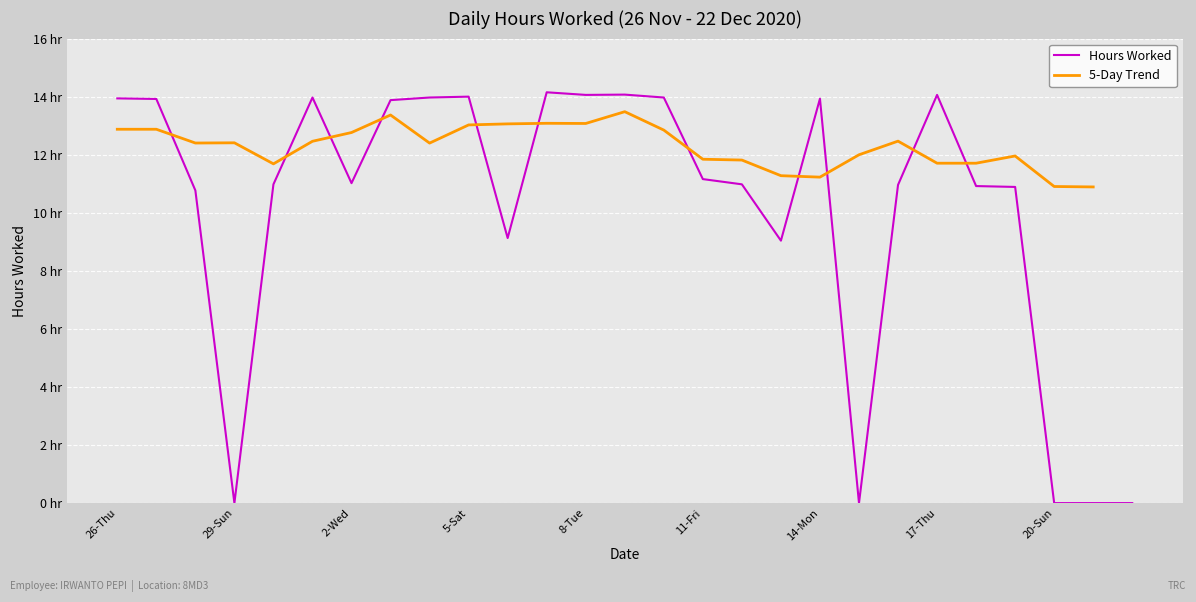

The value of 5-Day Trend at 5-Sat is 13.0. True or false?

True